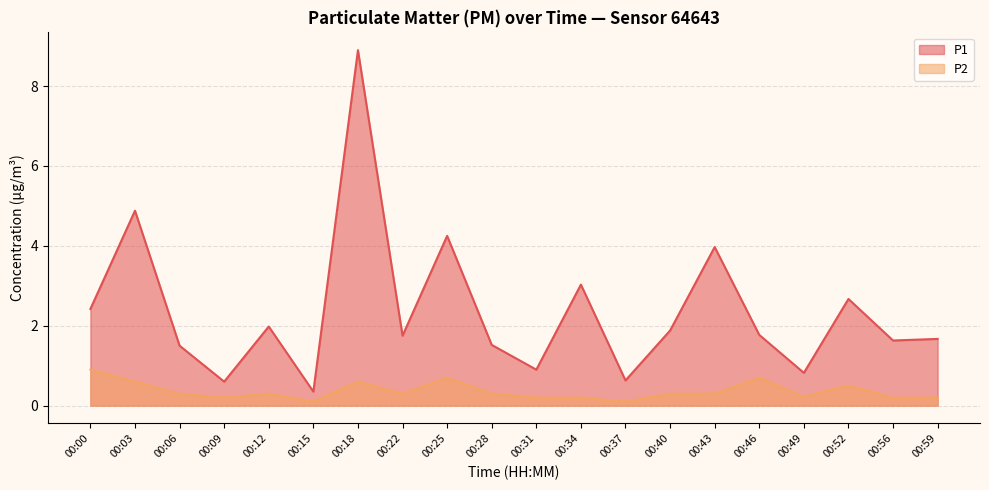

Is it true that P2 equals 0.7 at 00:25?

True